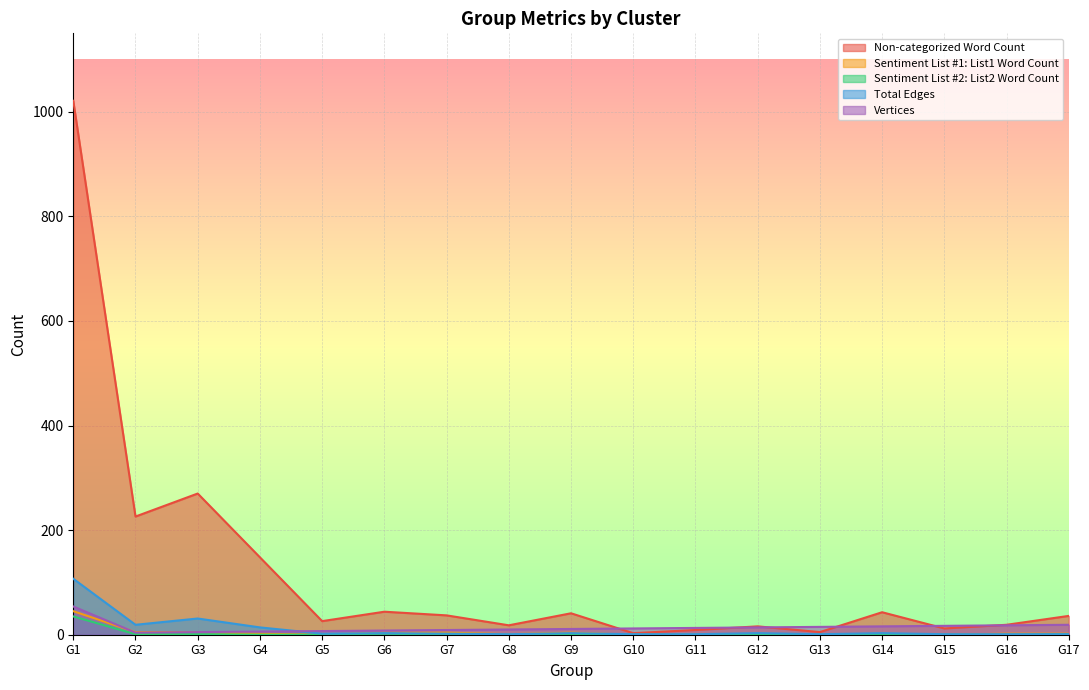

How many lines are shown in the chart?

5